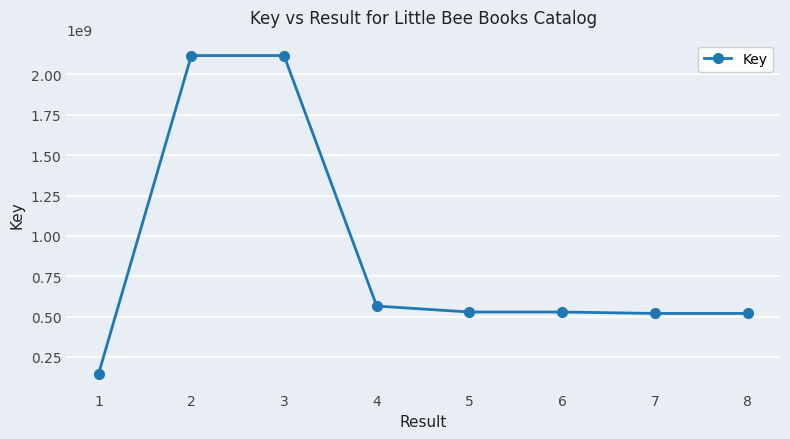

The value at 5 is 528031896. True or false?

True